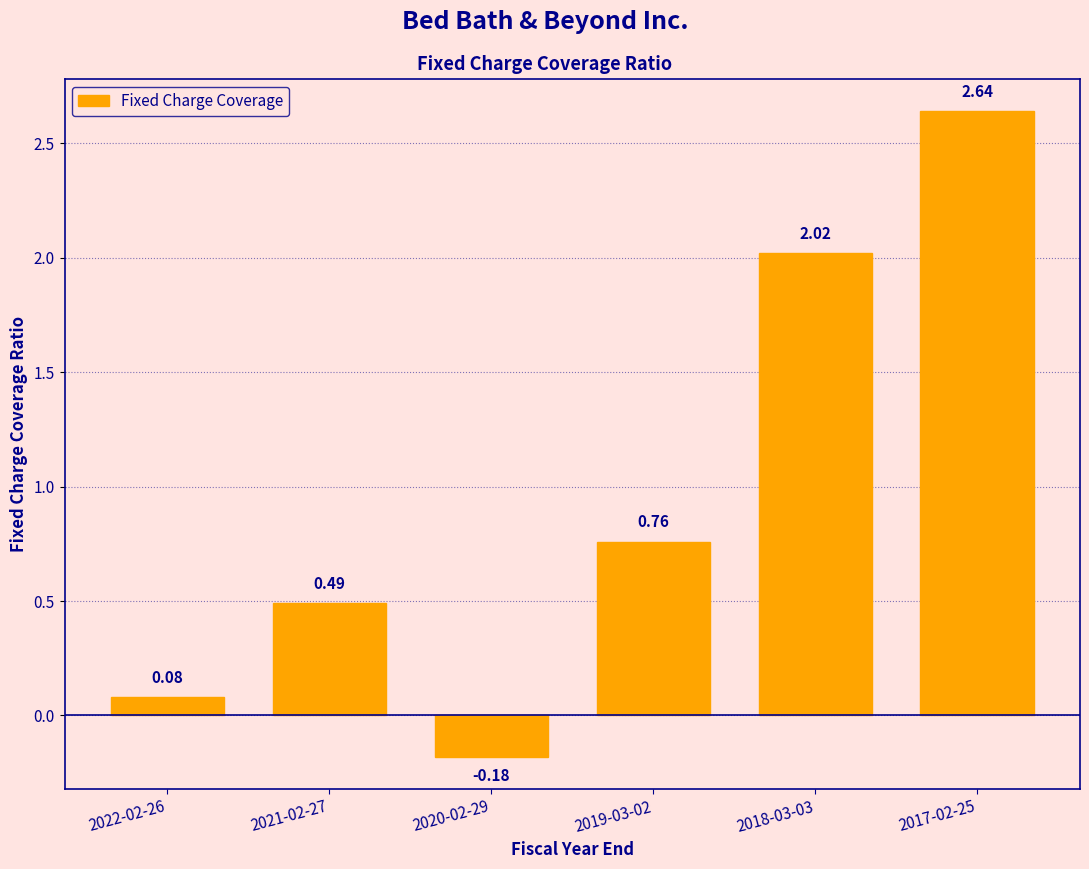

What is the difference between the values at 2018-03-03 and 2021-02-27?

1.5